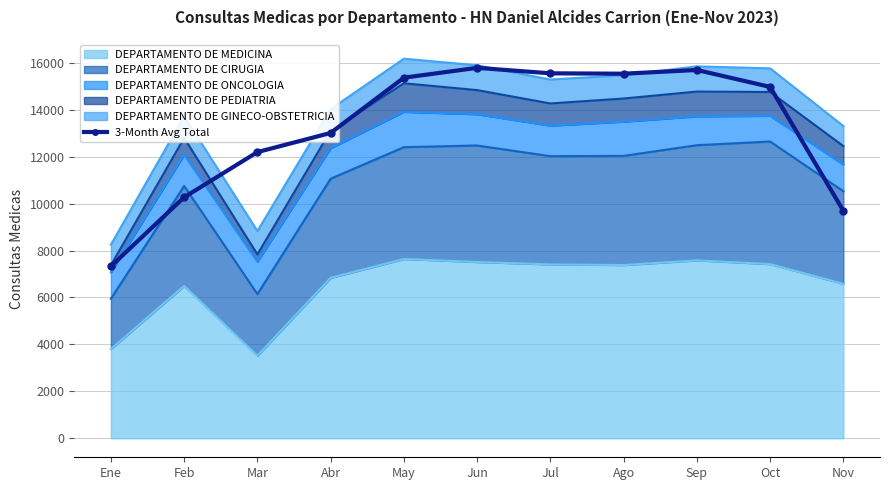

True or false: there are more than 0 points higher than both neighbors.

True